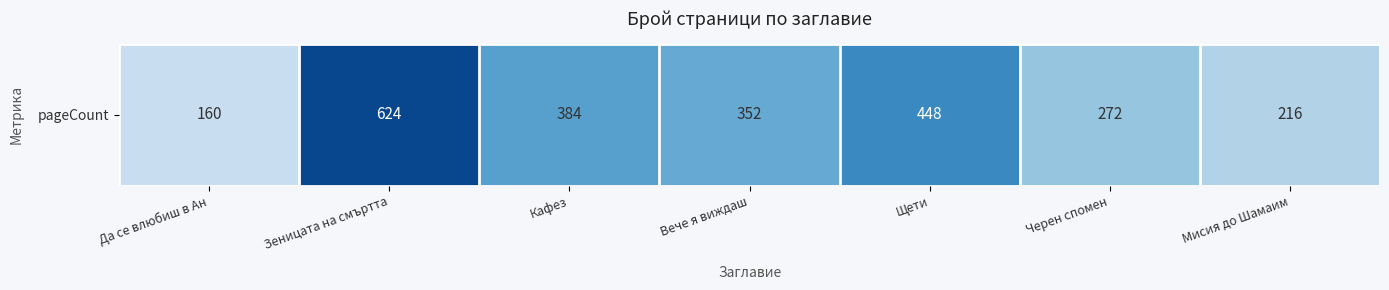

Where is the data nearest to the value 392?

Кафез